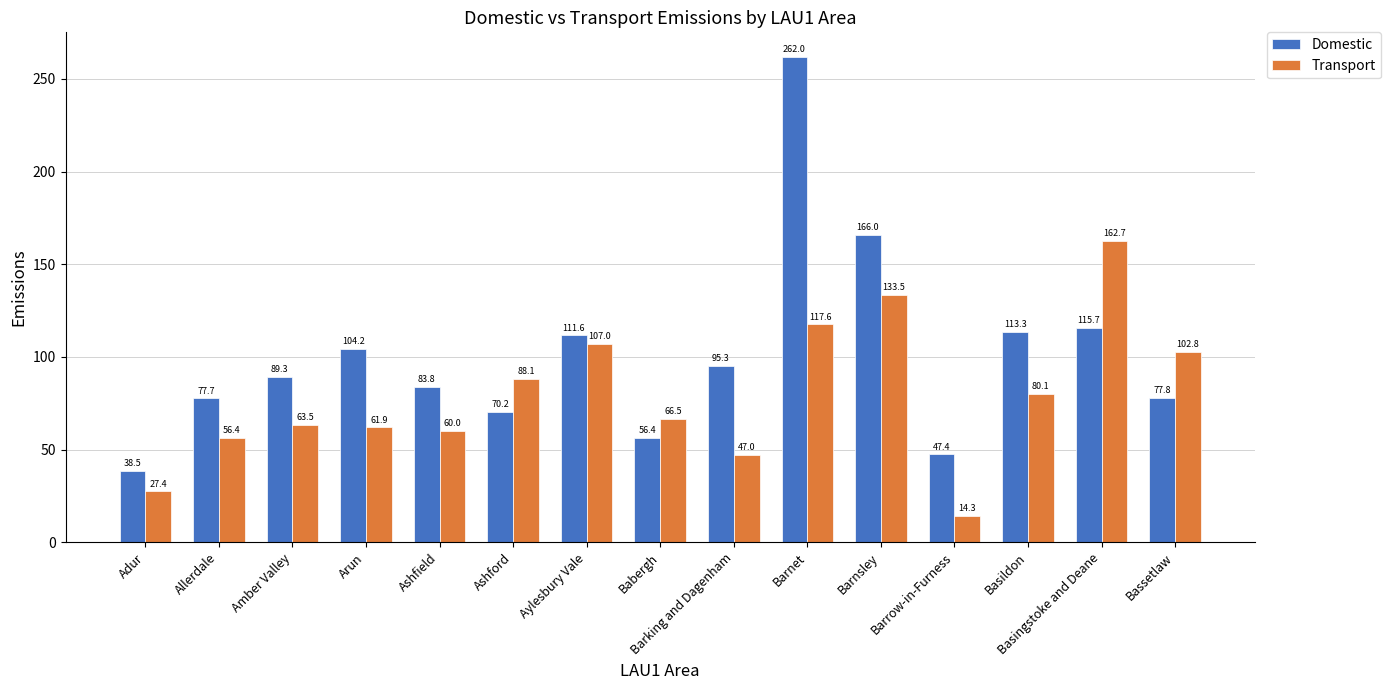

The value of Domestic at Barnet is 262.0. True or false?

True